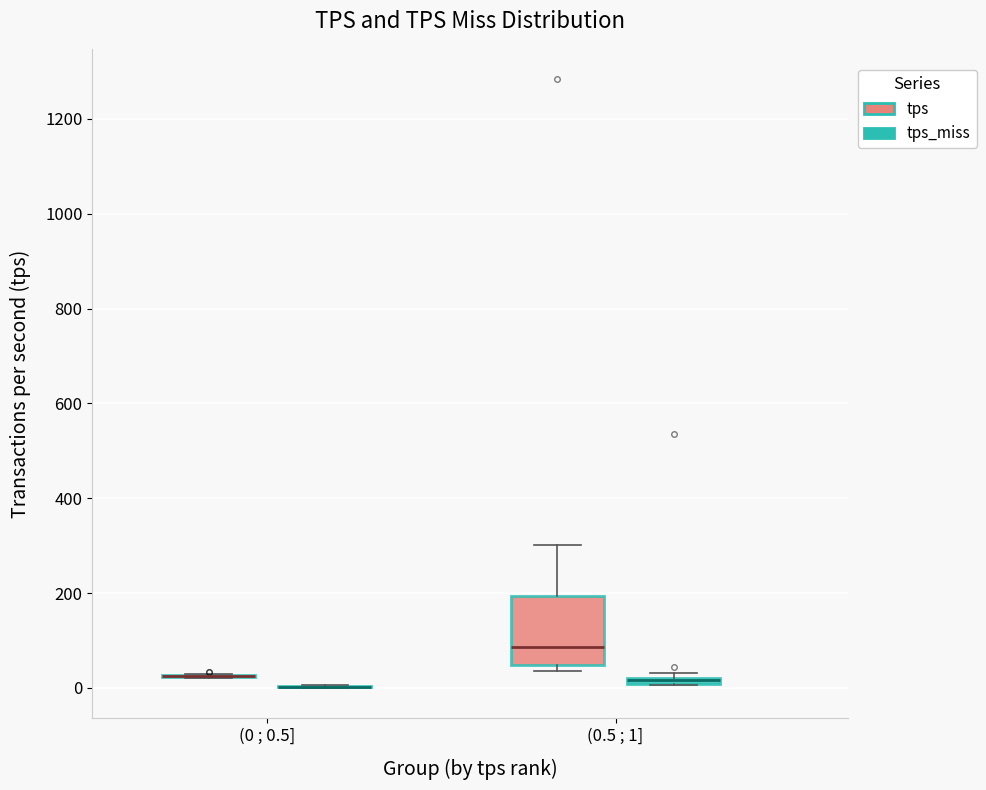

Comparing the boxes themselves (not the whiskers), which one is the tallest?

(0.5 ; 1] (tps)